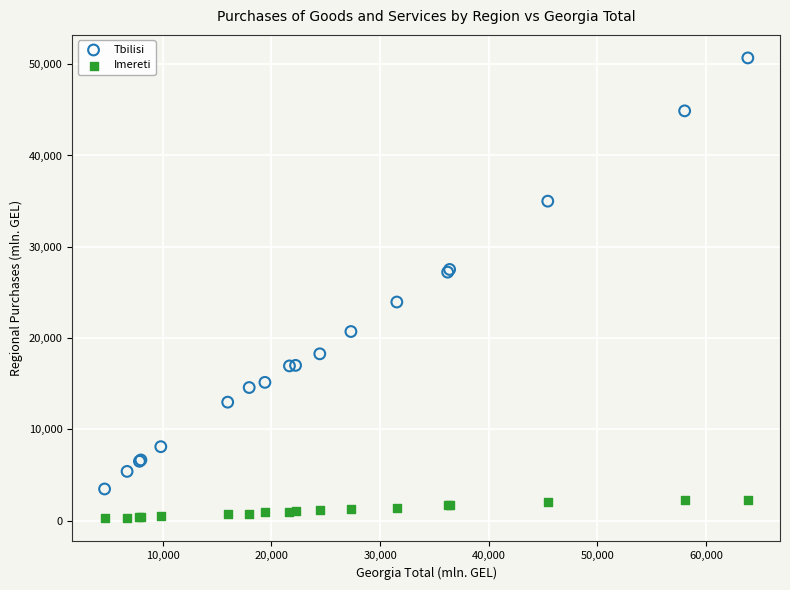

What is the X range (max minus min) for the scatter plot?

59170.0